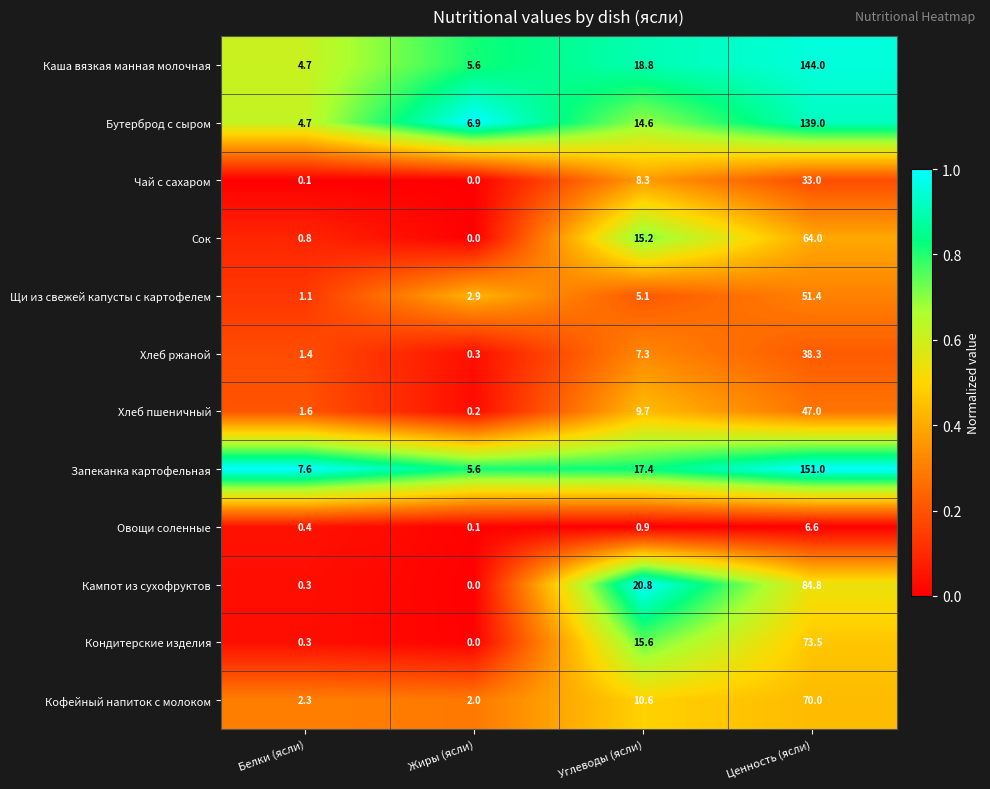

What is the sum of the Чай с сахаром values at Жиры (ясли) and Углеводы (ясли)?

8.3